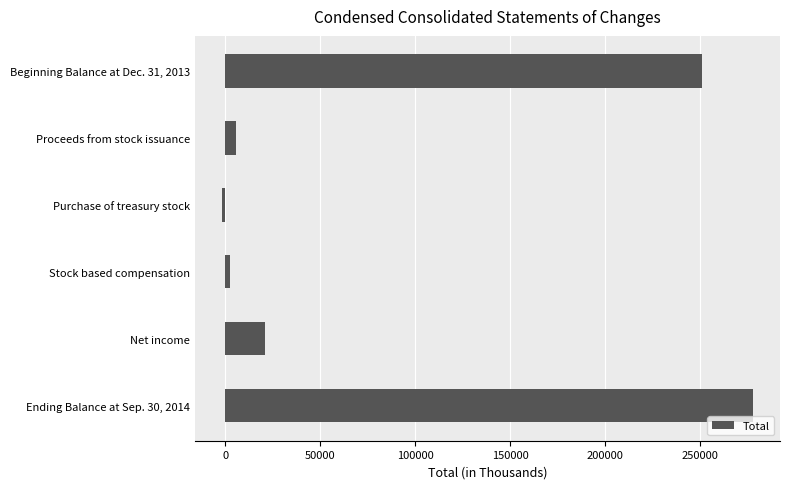

Between Proceeds from stock issuance and Purchase of treasury stock, which is larger?

Proceeds from stock issuance